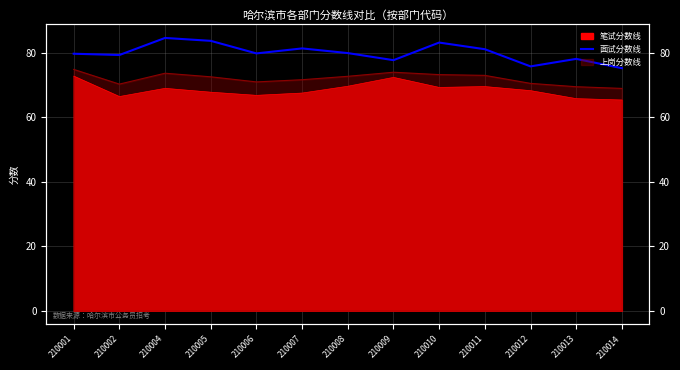

Is it true that the value at 210006 is 49.6?

False